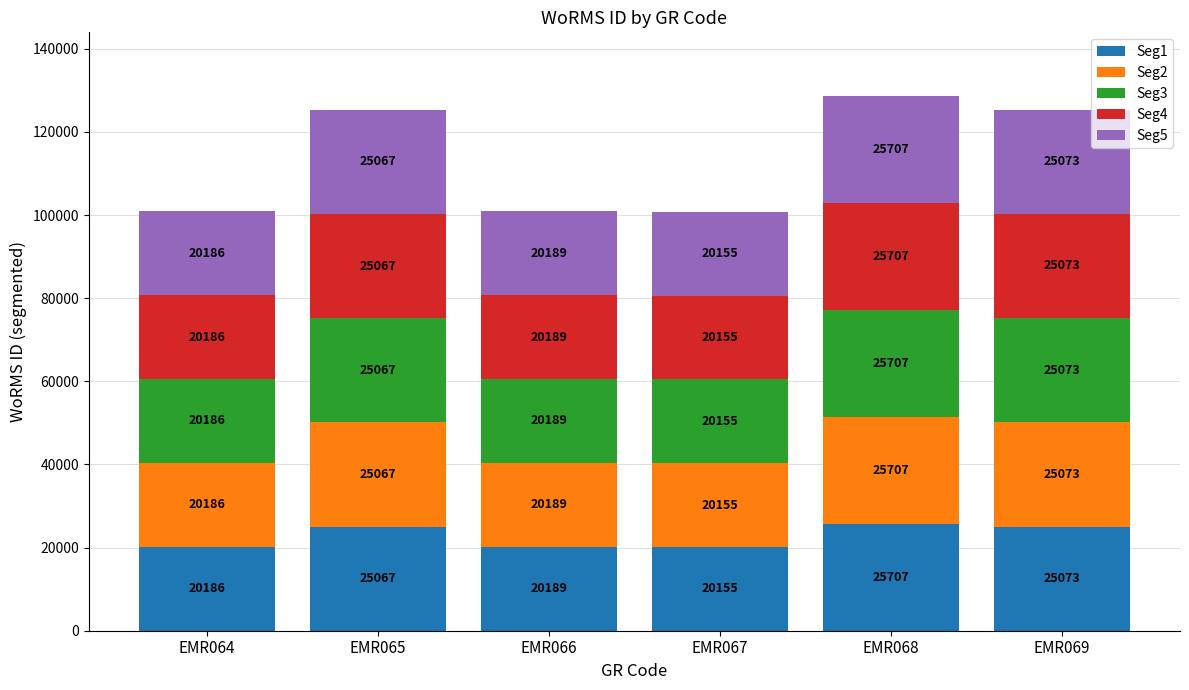

At which category is the sum across all series the highest?

EMR068